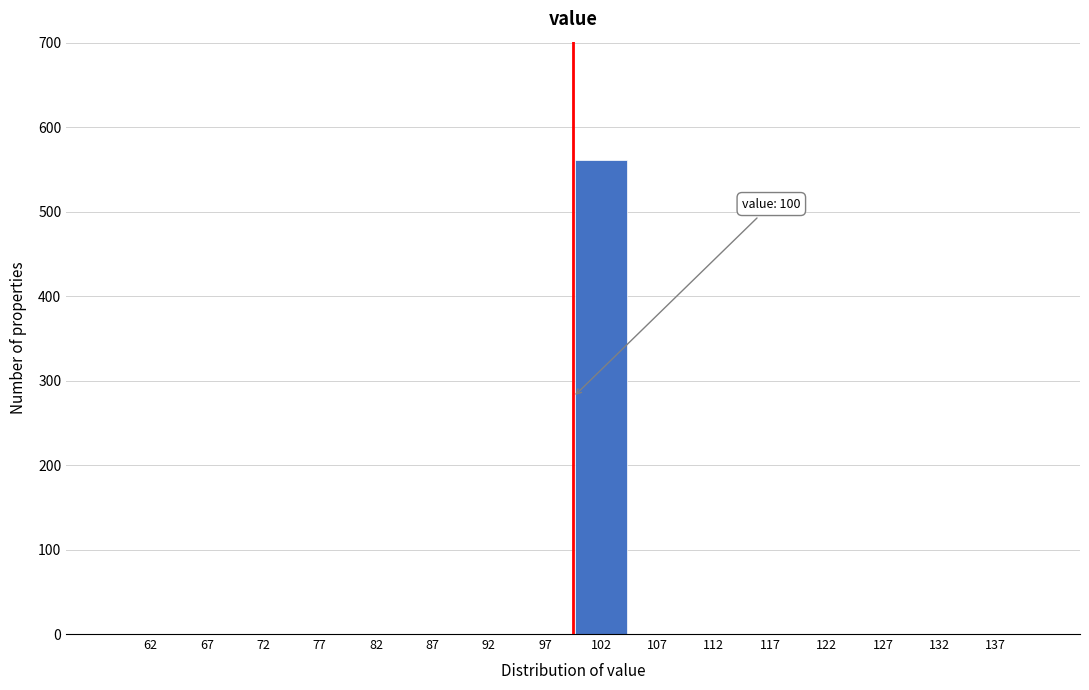

Over which range of the x-axis is the bar tallest?

100 to 105